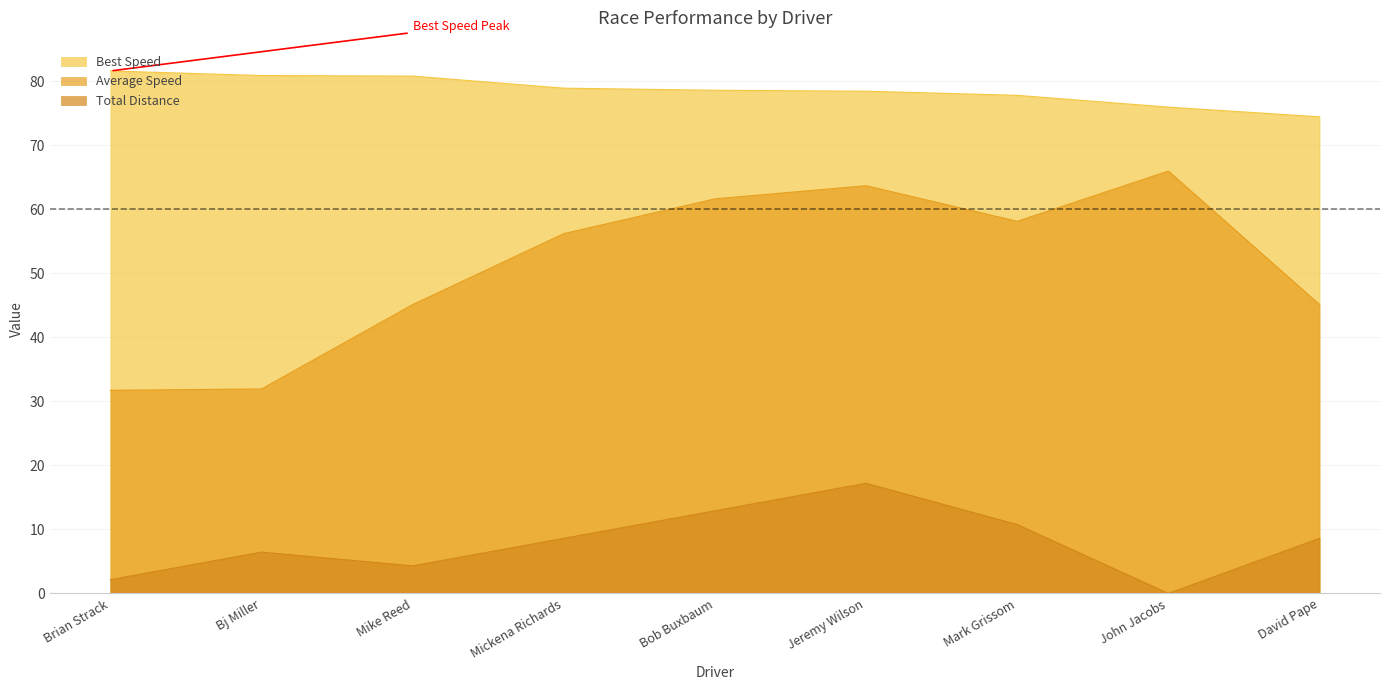

At how many categories does at least one series exceed 51?

9